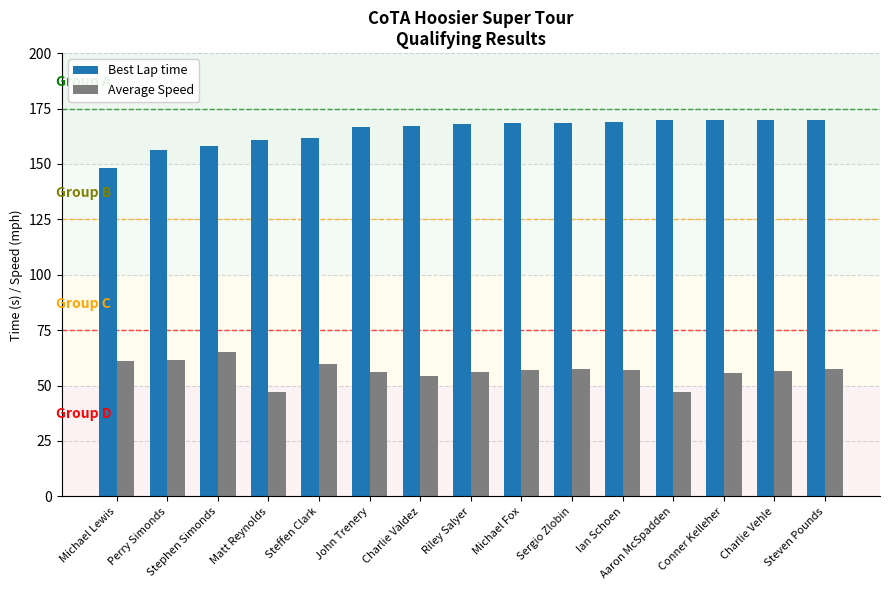

What value does the Average Speed series have at Michael Lewis?

61.3